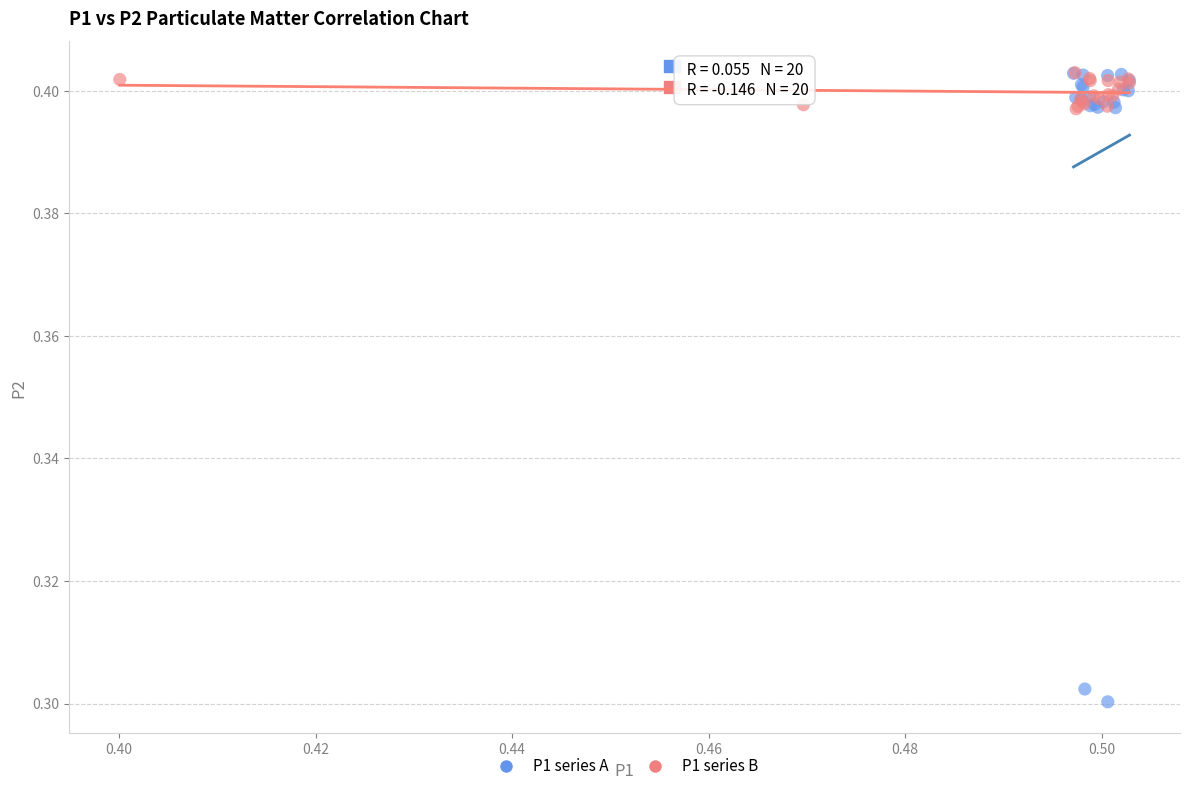

Which series has the largest Y range (max minus min)?

P1 series A